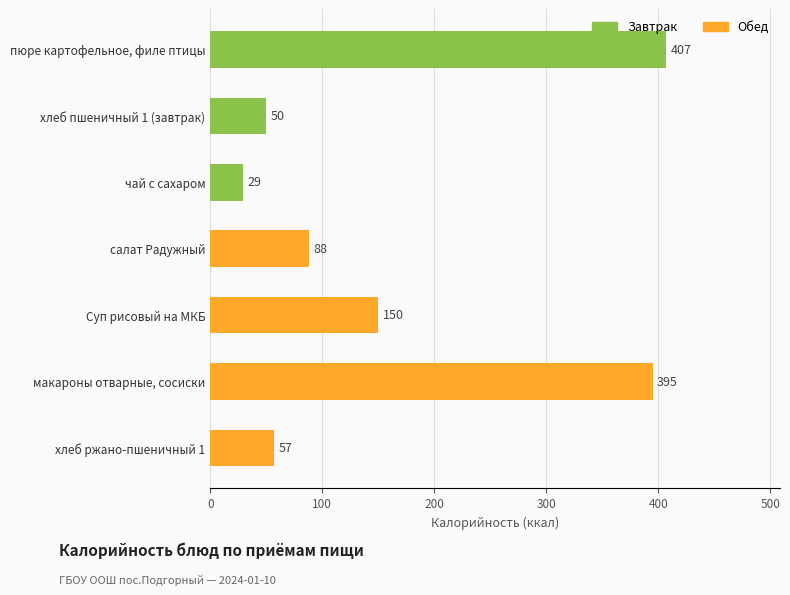

True or false: Обед has a value of 91 at 600.

False